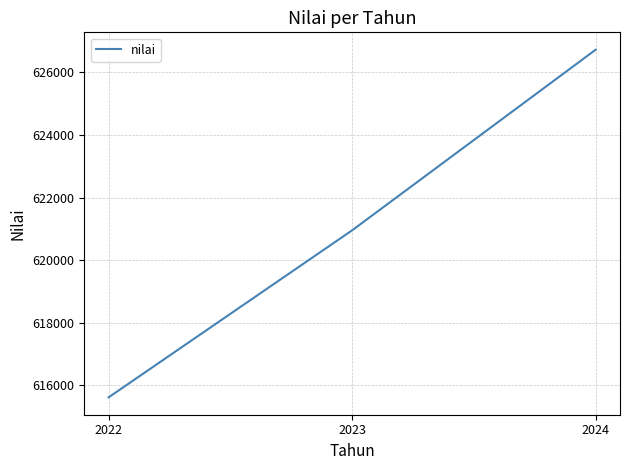

What is the ratio of the value at 2024 to the value at 2023?

1.0